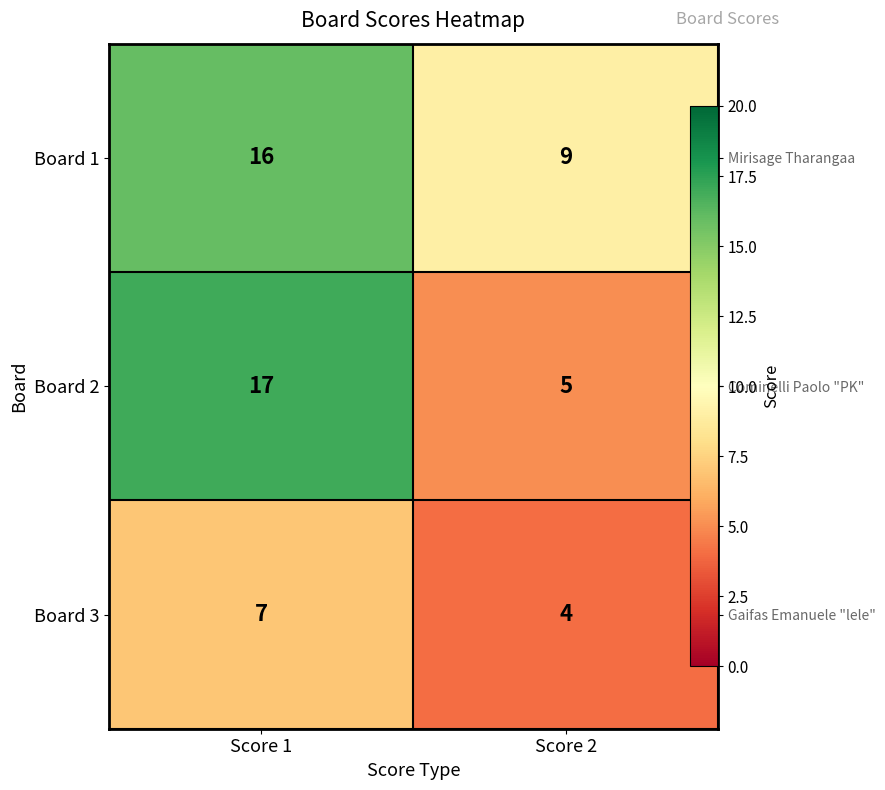

Rank the series at Score 1 from highest to lowest value.

Board 2, Board 1, Board 3